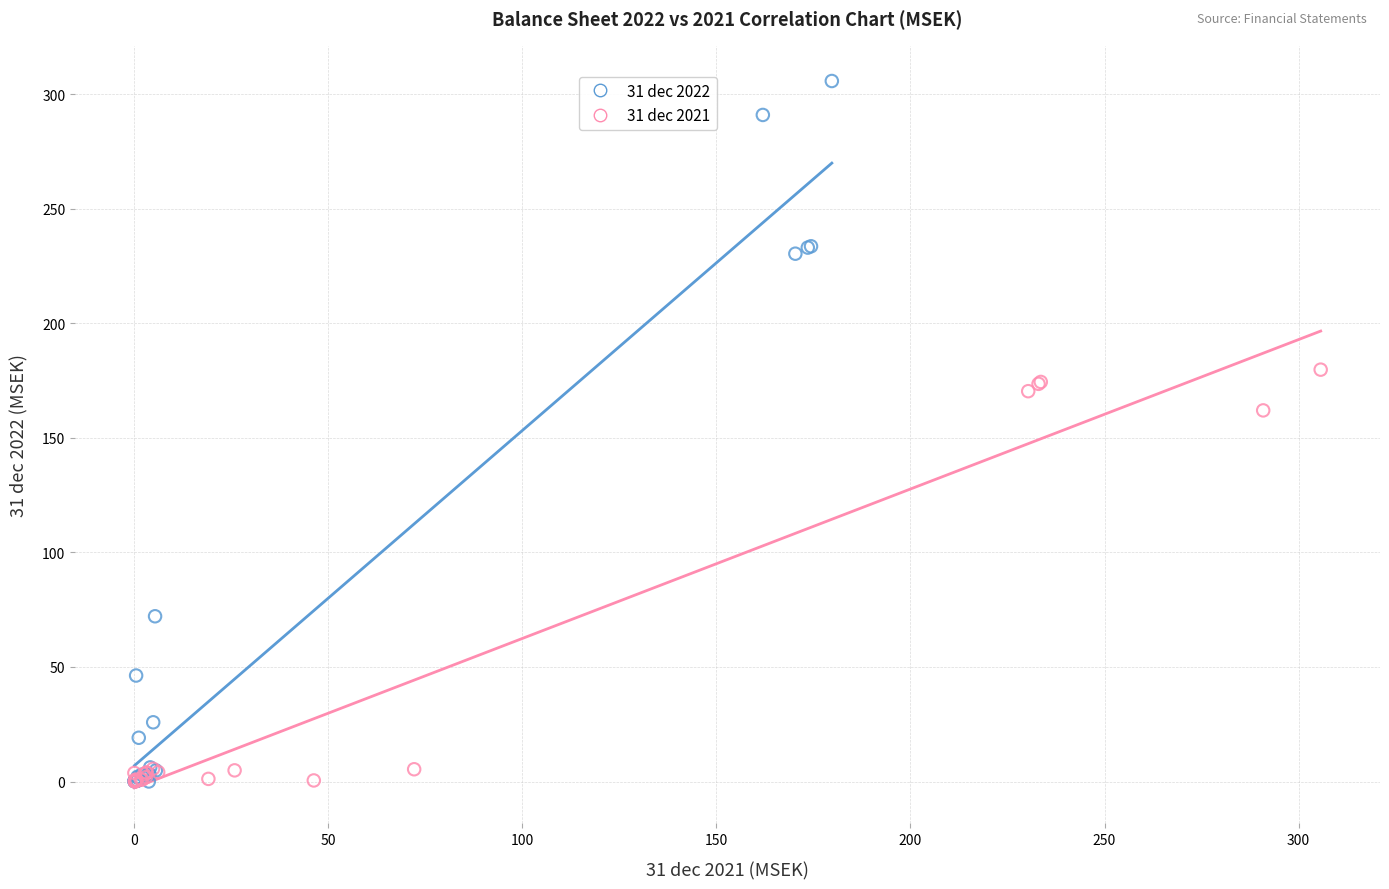

What are all the series names shown in the legend?

31 dec 2022, 31 dec 2021